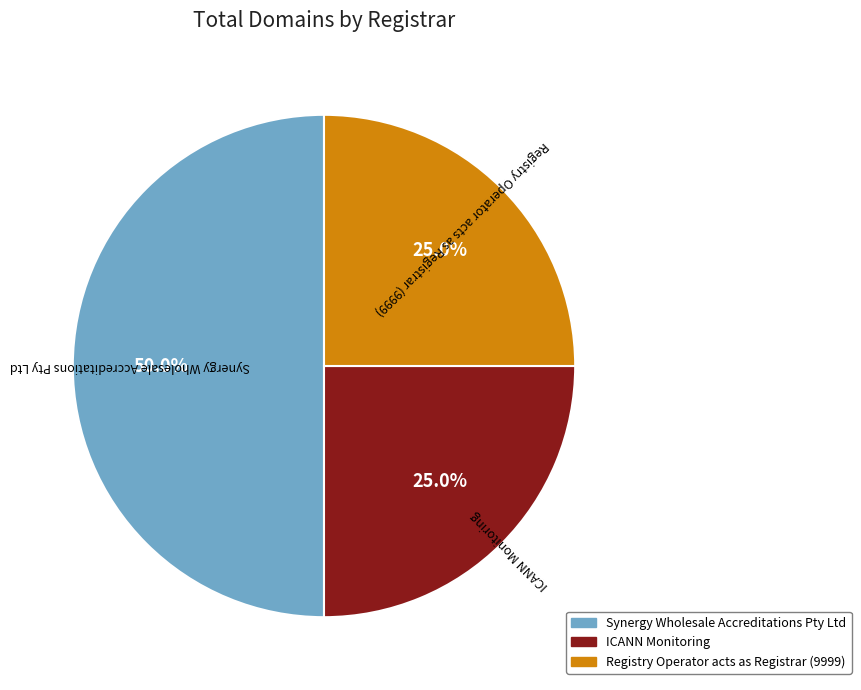

What percentage do ICANN Monitoring and Registry Operator acts as Registrar (9999) together represent?

50.0%